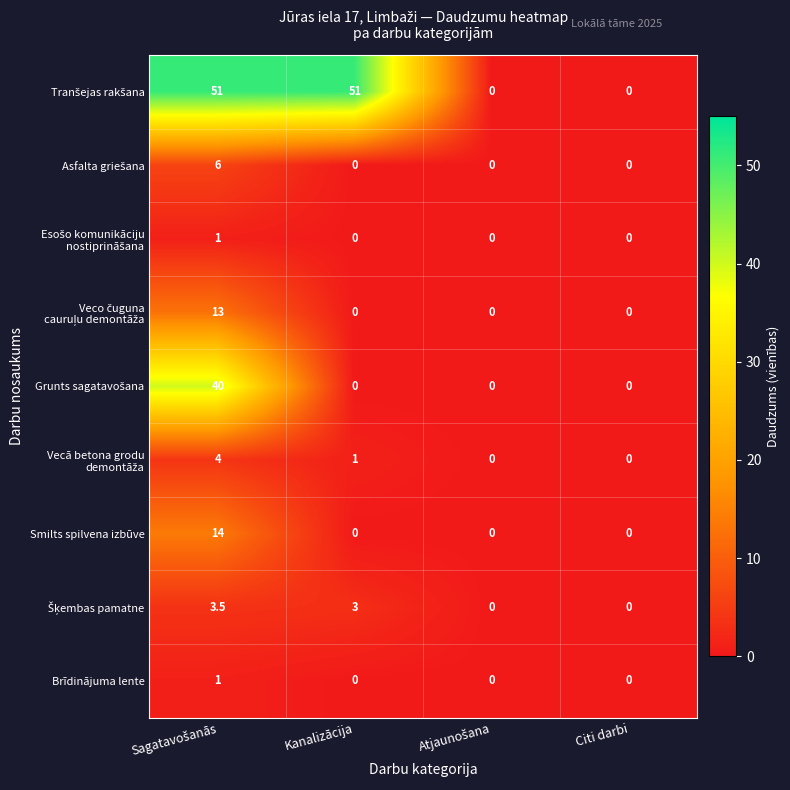

What is the sum of all Brīdinājuma lente values?

1.0